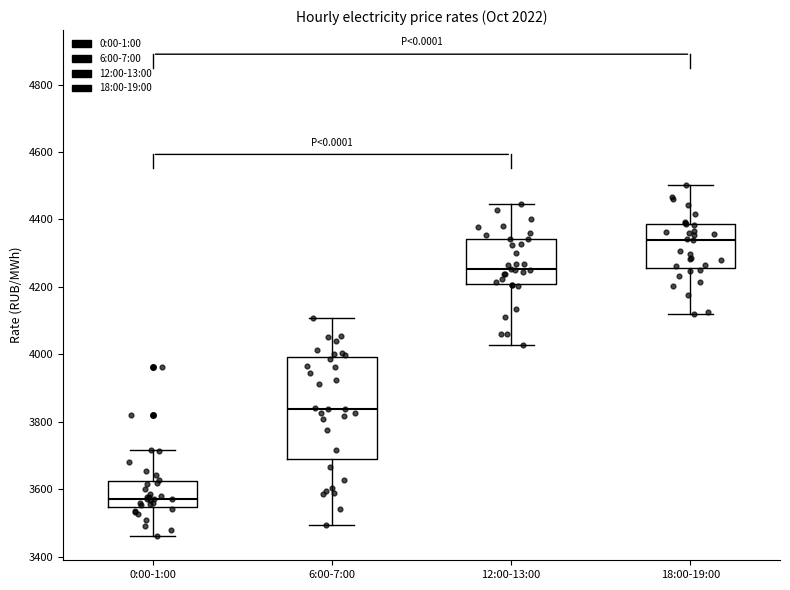

Where is the lower edge of the box for 12:00-13:00 on the y-axis? The values are not printed on the chart, so give them approximately, as read against the axis.

4220